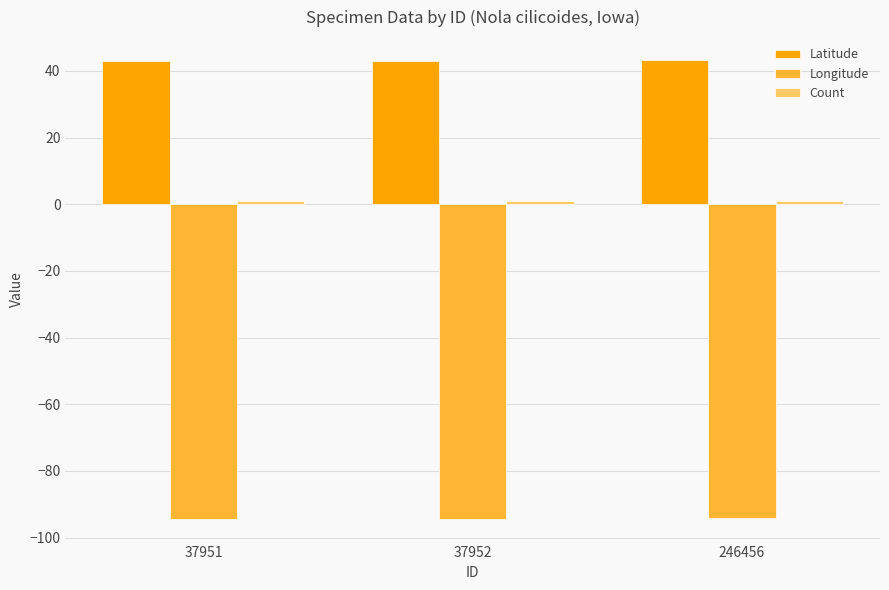

True or false: Latitude has a value of 43.0 at 37951.

True